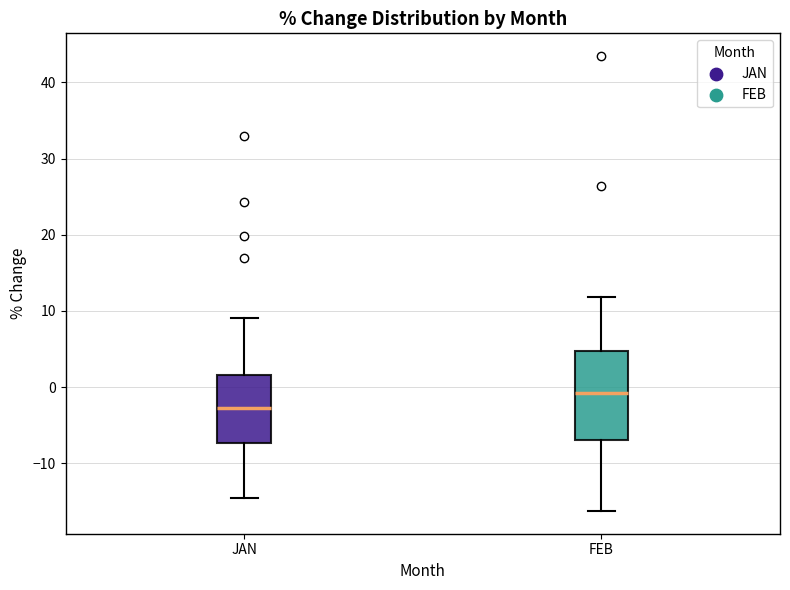

Reading left to right, read every box against the y-axis: the position of its median line, the range the box covers, and the ends of its whiskers. The values are not printed on the chart, so give them approximately, as read against the axis.

JAN: median -3, box -7 to 2, whiskers -15 to 9
FEB: median -1, box -7 to 5, whiskers -16 to 12